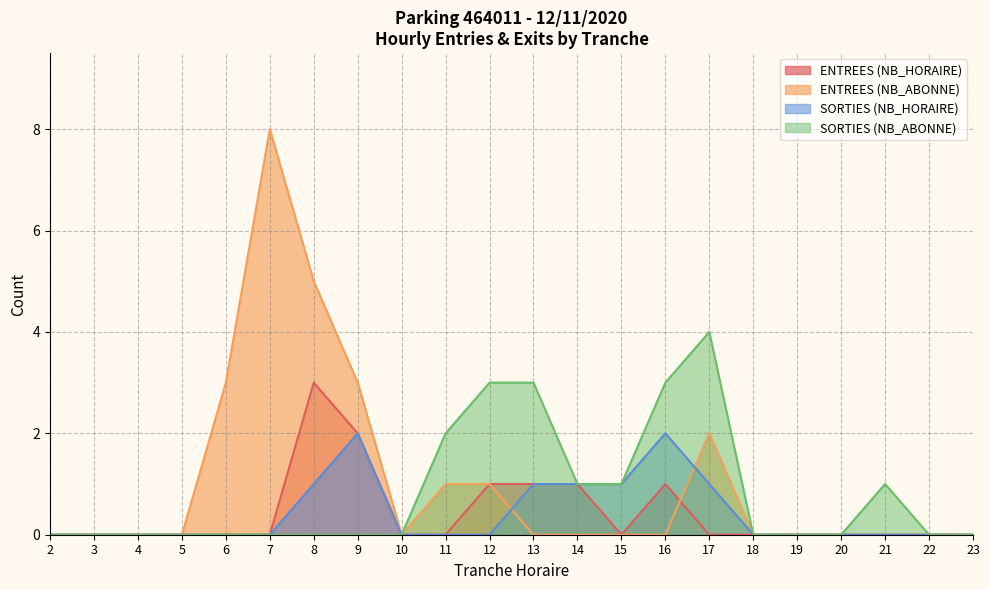

How many positive values does the ENTREES (NB_HORAIRE) series have?

6